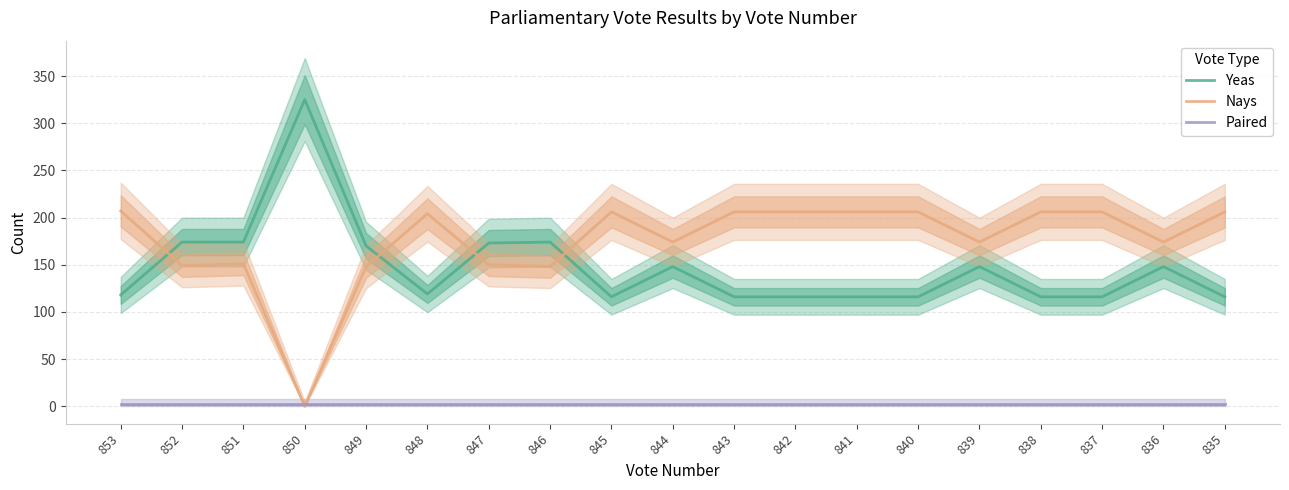

At which category is the sum across all series the highest?

853